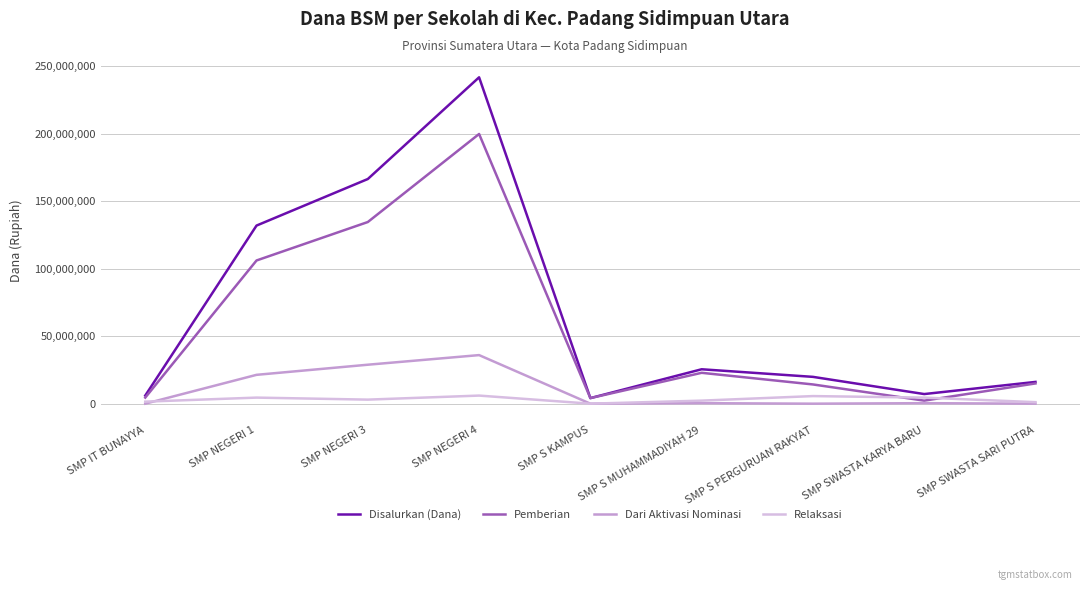

What is the greatest value displayed?

241875000